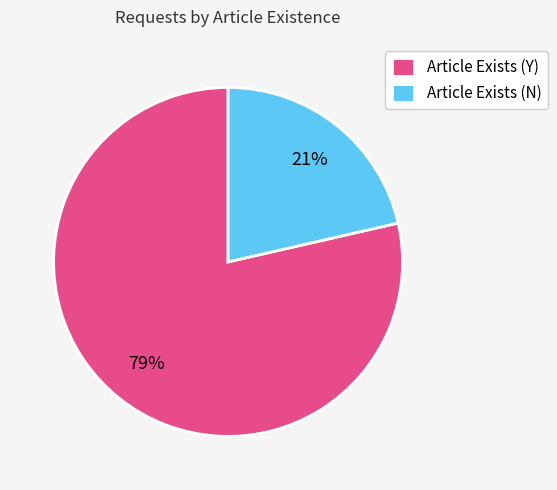

What is the ratio of the value at Article Exists (N) to the value at Article Exists (Y)?

0.3